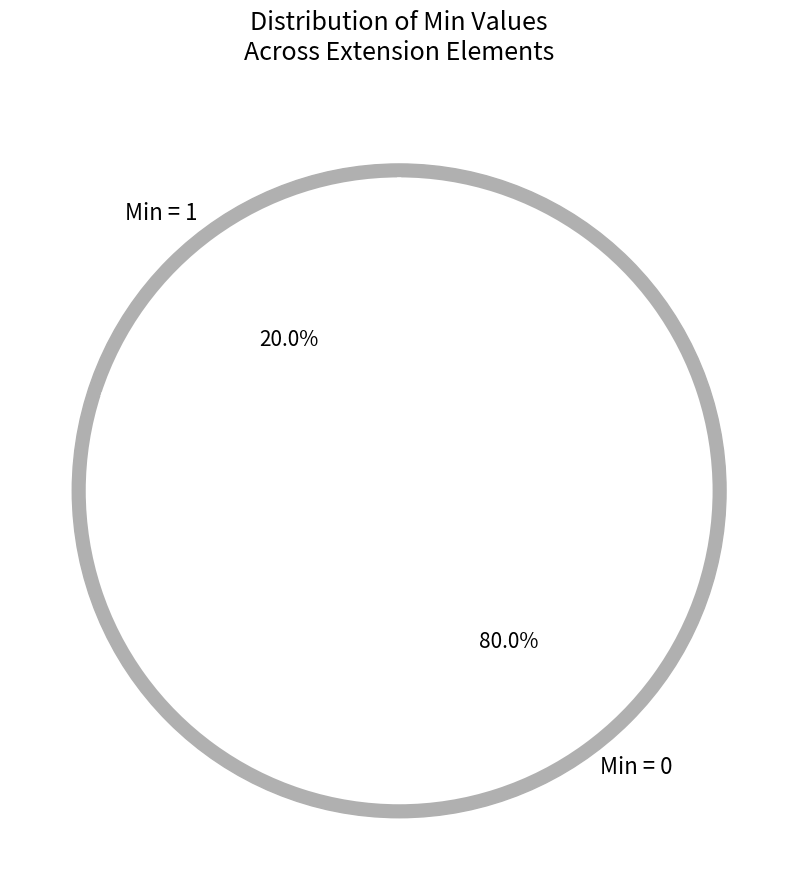

The Extension.value[x] slice represents 11% of the pie. True or false?

False